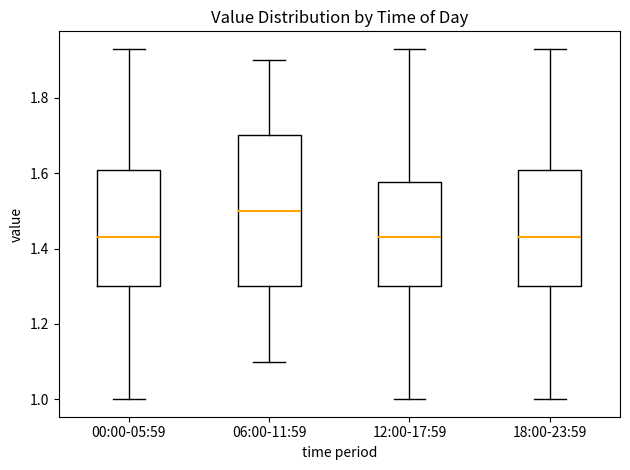

Comparing the boxes themselves (not the whiskers), which one is the tallest?

06:00-11:59